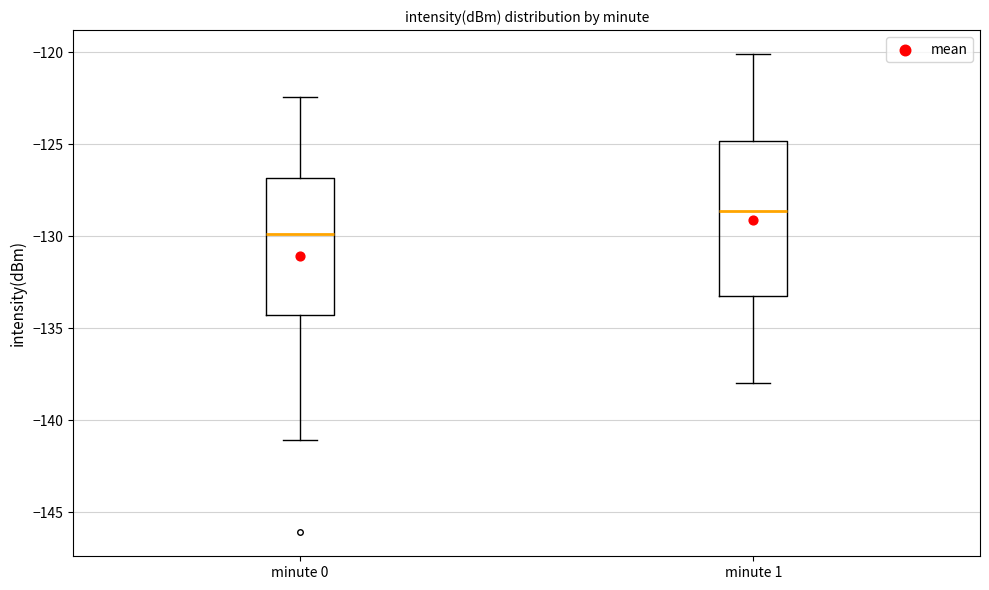

Comparing the boxes themselves (not the whiskers), which one is the tallest?

minute 1